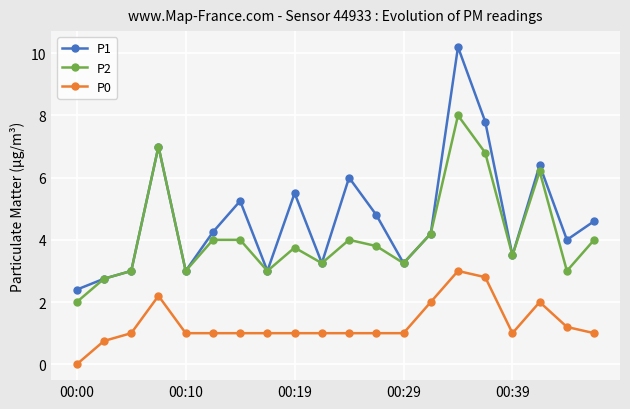

Which series has the largest range (max minus min)?

P1